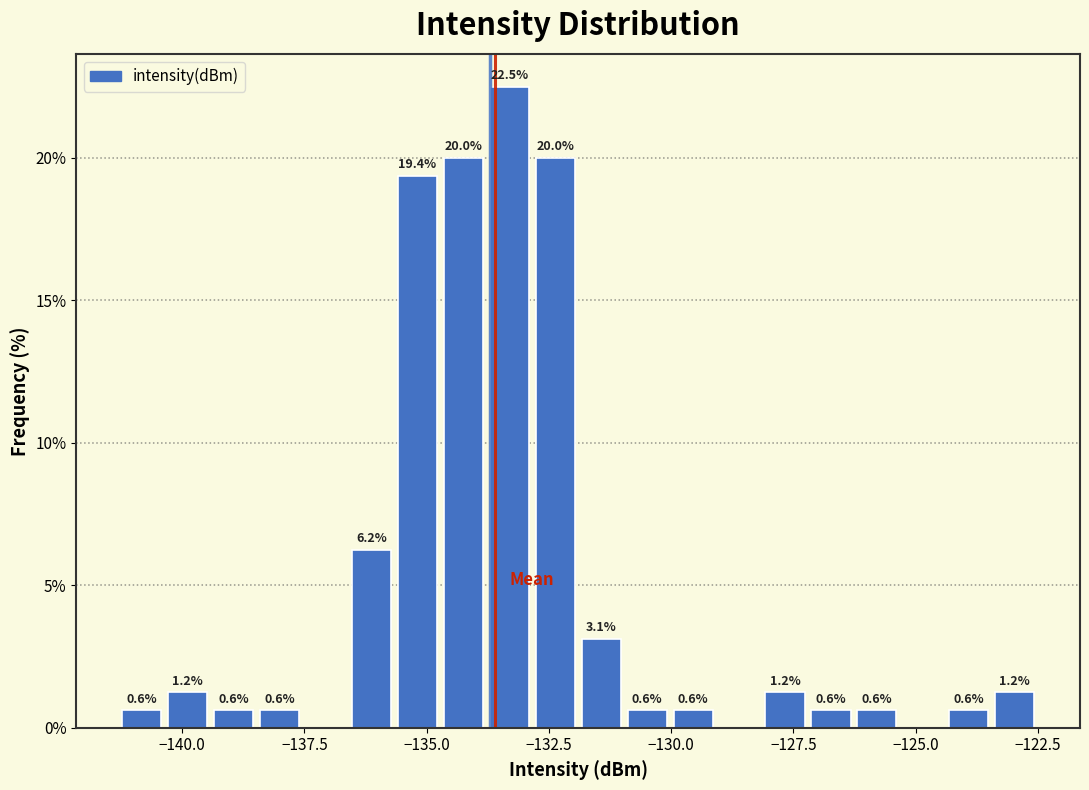

Around what value on the x-axis is the tallest bar? Give the approximate position of its centre, as read against the axis.

-133.5